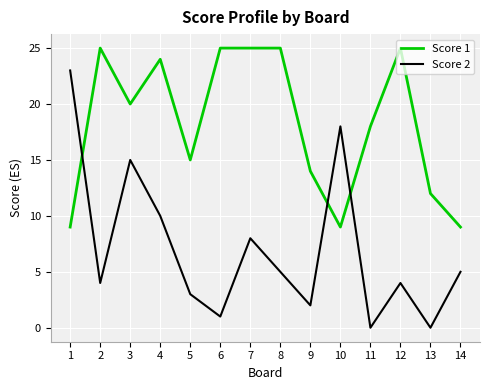

Between which two adjacent categories do Score 2 and Score 1 first intersect?

1 and 2